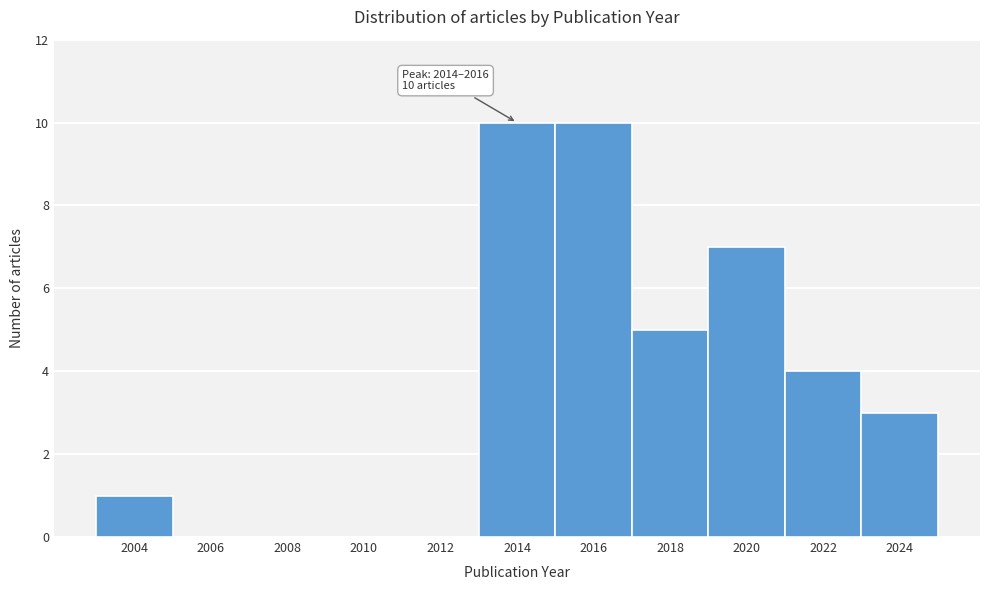

Reading left to right, list all the values displayed in this chart.

2004=1	2006=0	2008=0	2010=0	2012=0	2014=10	2016=10	2018=5	2020=7	2022=4	2024=3